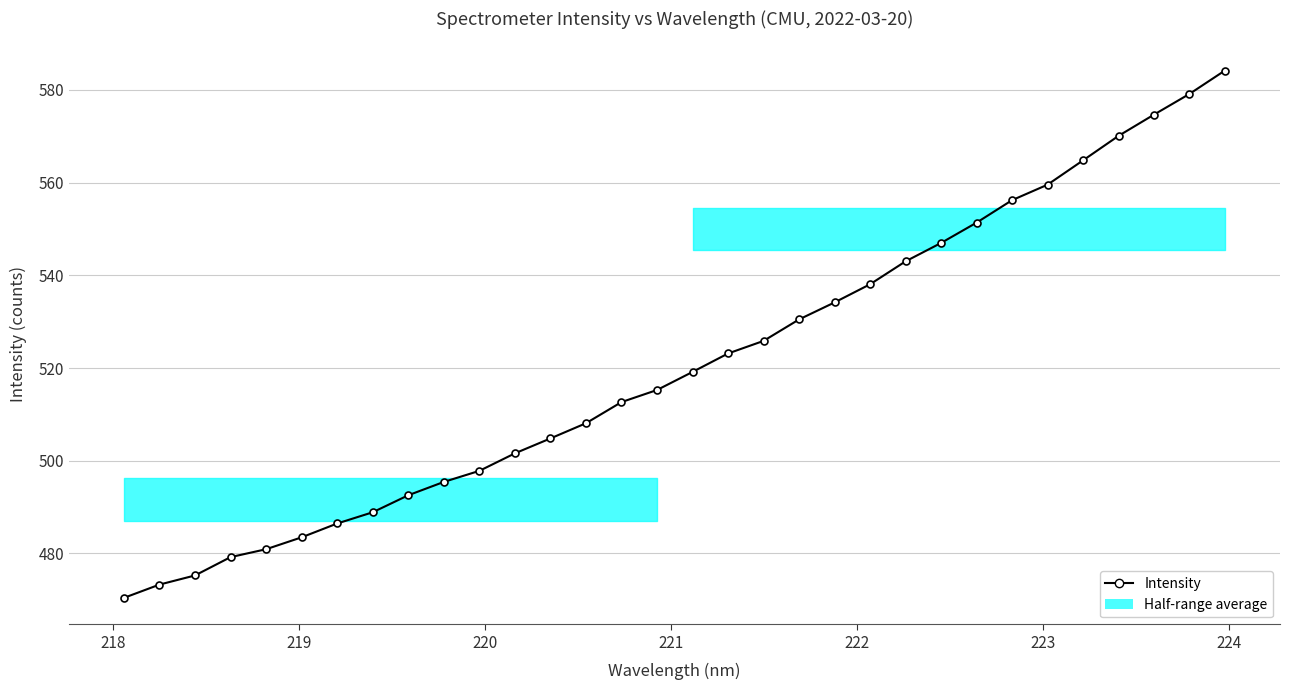

What is the value of the 31st point from the left?

579.1